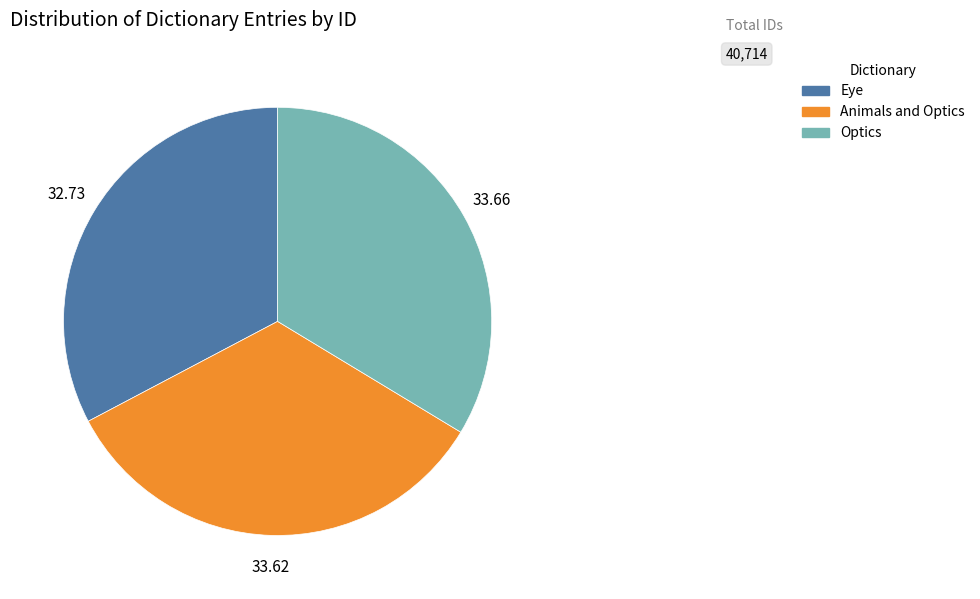

Combined, do Eye and Animals and Optics account for over 50%?

Yes